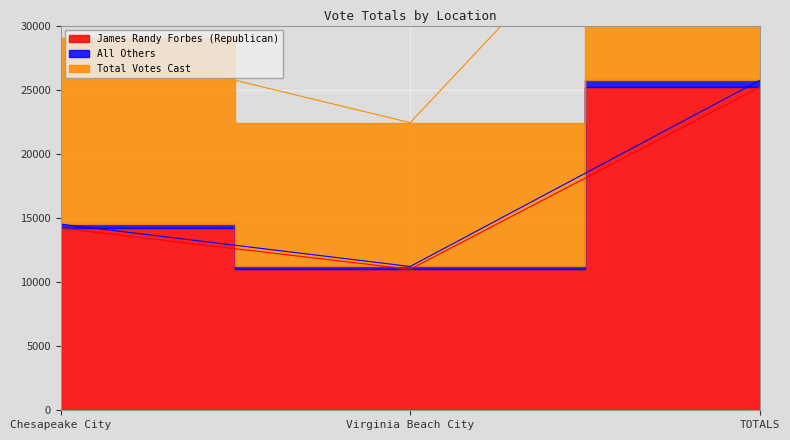

Rank the series by their maximum value, from lowest to highest.

James Randy Forbes (Republican), All Others, Total Votes Cast